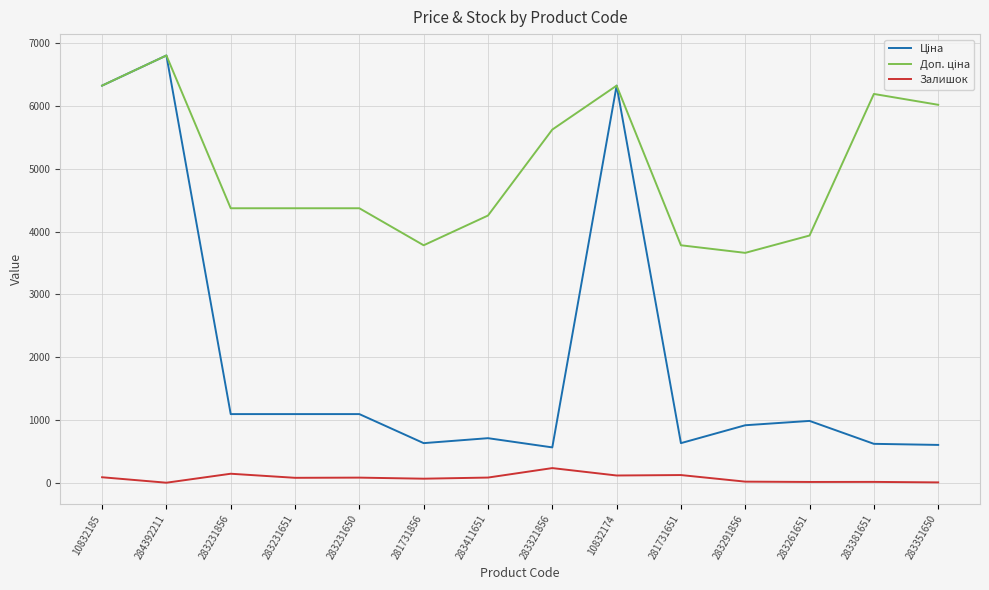

At which category is the sum across all series the highest?

284392211